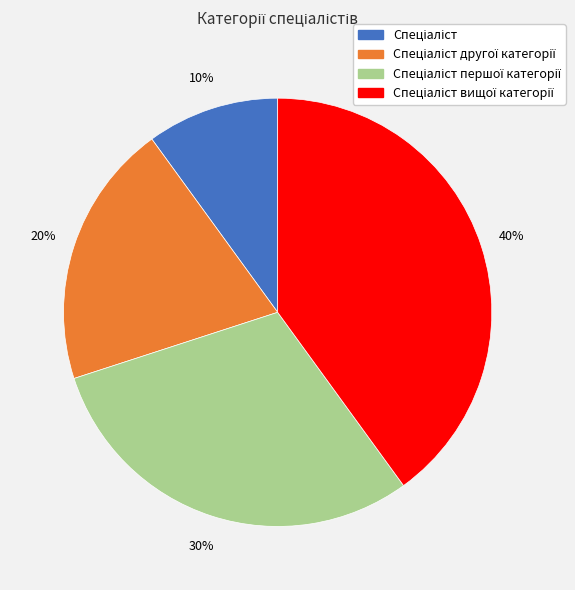

How many slices are in this pie chart?

4